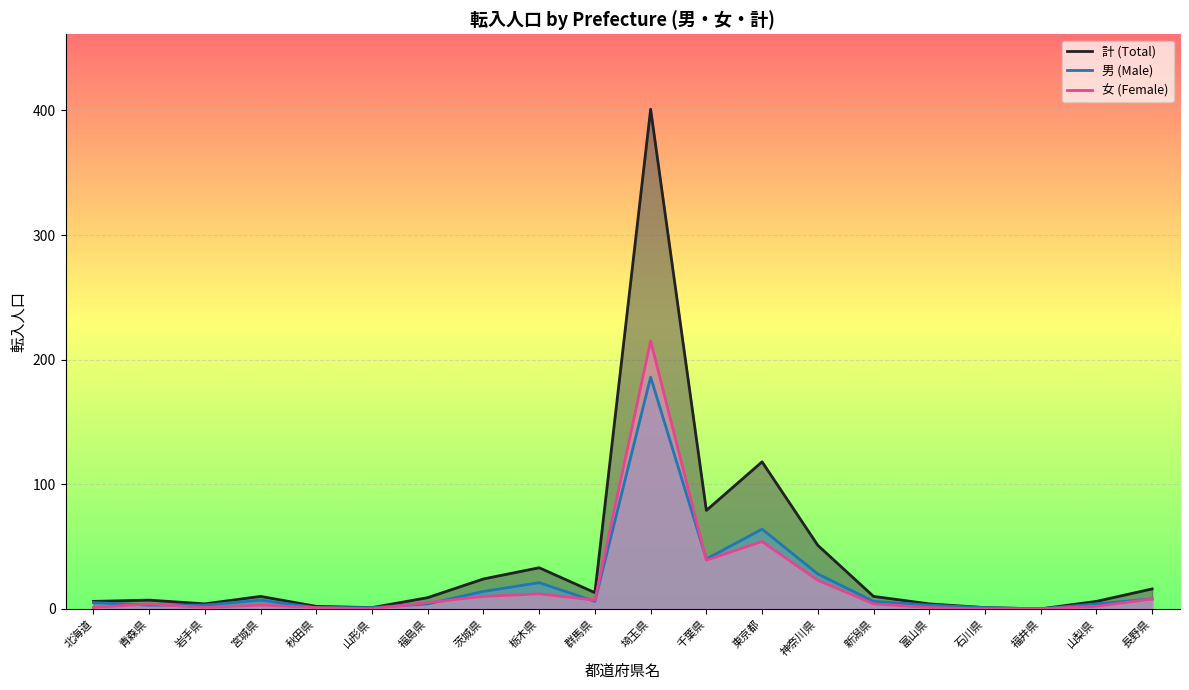

What is the value of the 女 (Female) point at the 5th from the left?

1